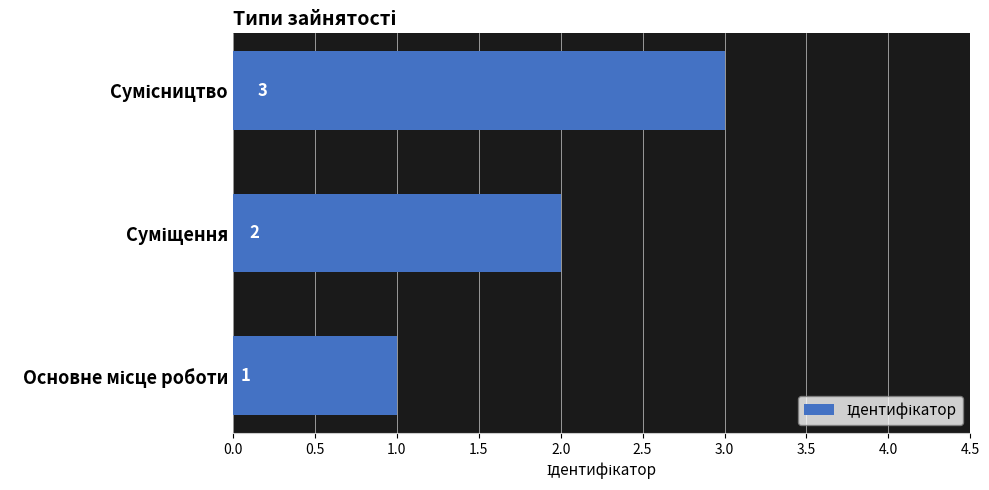

What is the sum of all values?

6